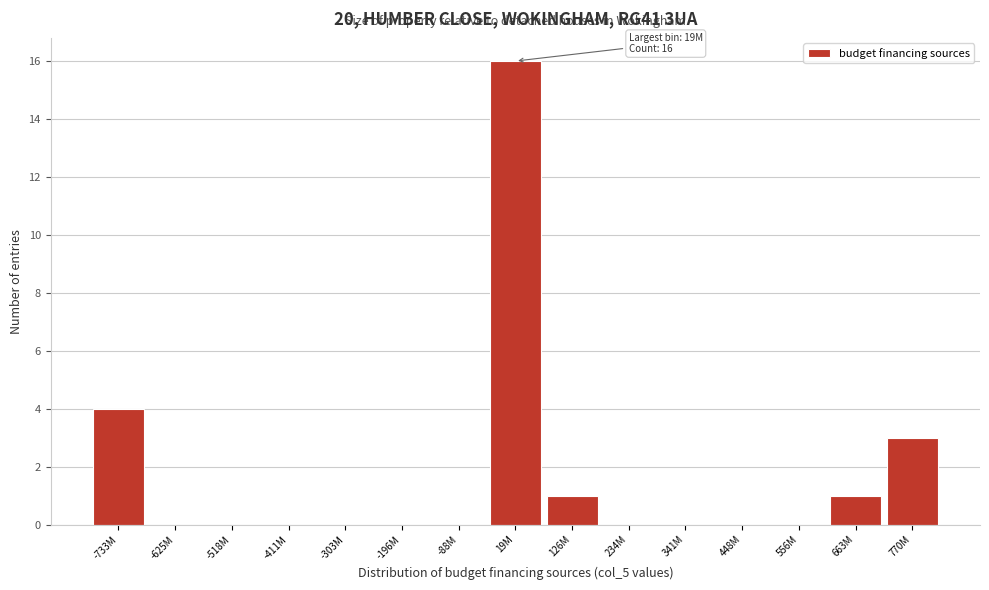

Reading left to right, transcribe all the data shown in this chart.

-733M=4	-625M=0	-518M=0	-411M=0	-303M=0	-196M=0	-88M=0	19M=16	126M=1	234M=0	341M=0	448M=0	556M=0	663M=1	770M=3